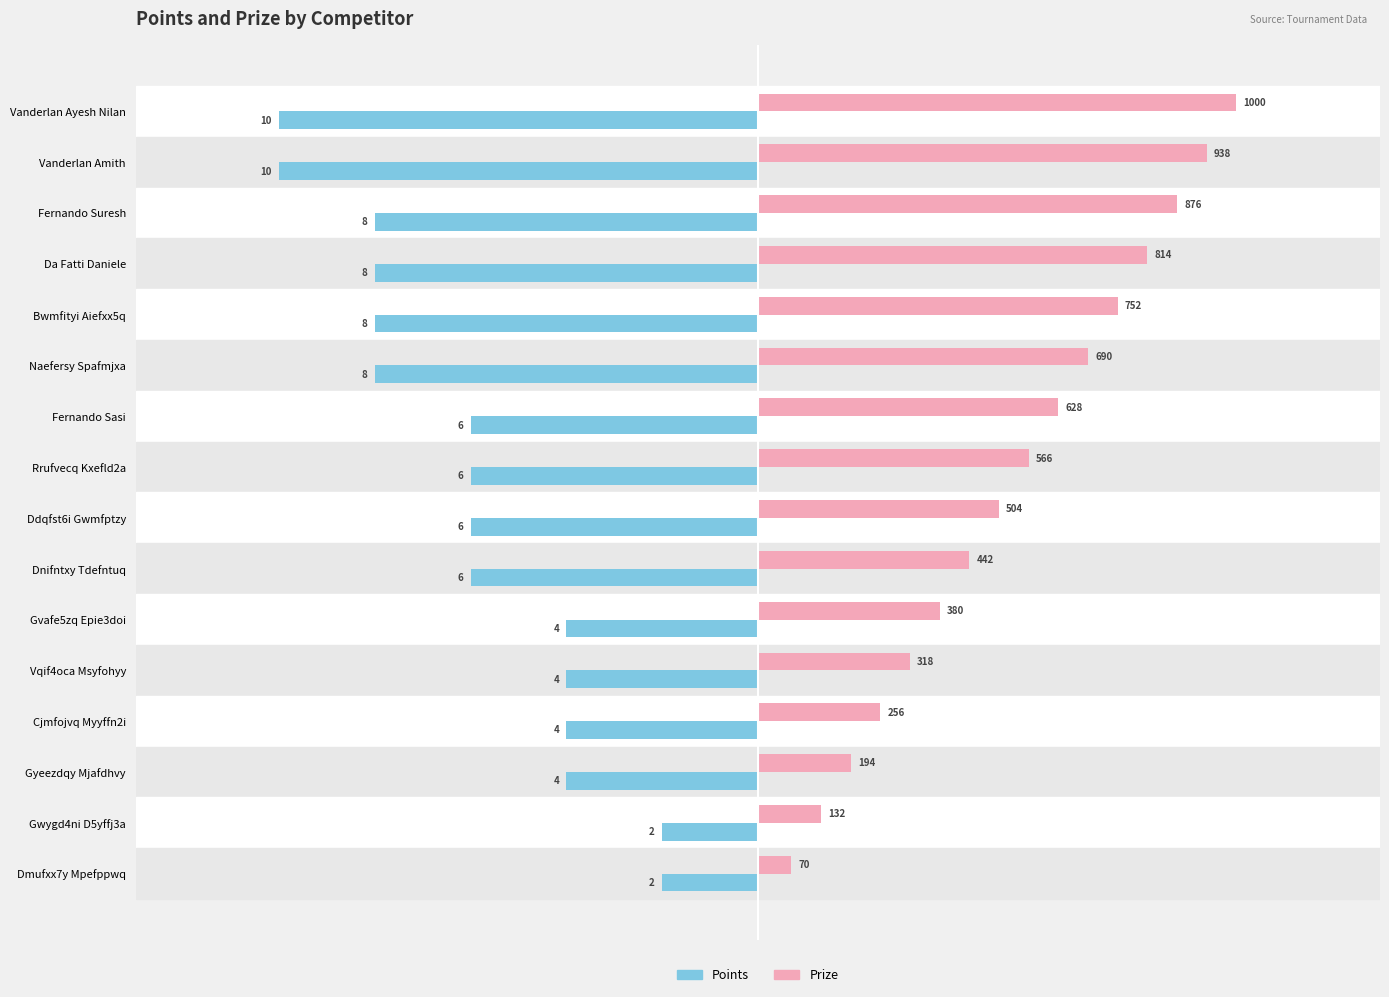

What are all the series names shown in the legend?

Points, Prize